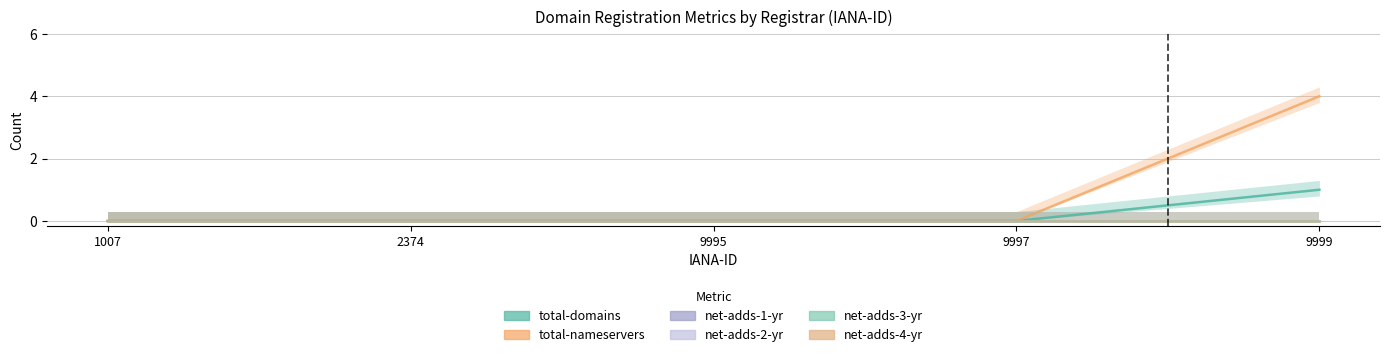

True or false: net-adds-3-yr has more than 0 interior local peaks.

False